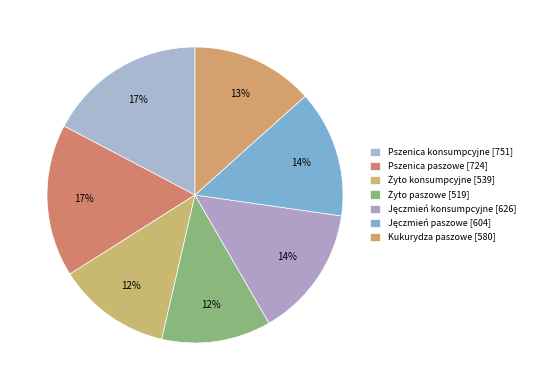

Which category has the smallest portion of the pie?

Żyto paszowe